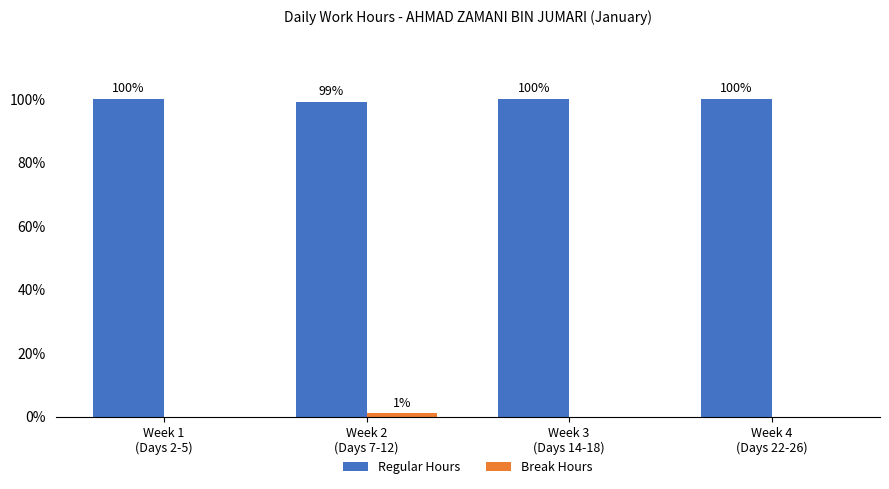

What is the highest value of the Regular Hours series?

100